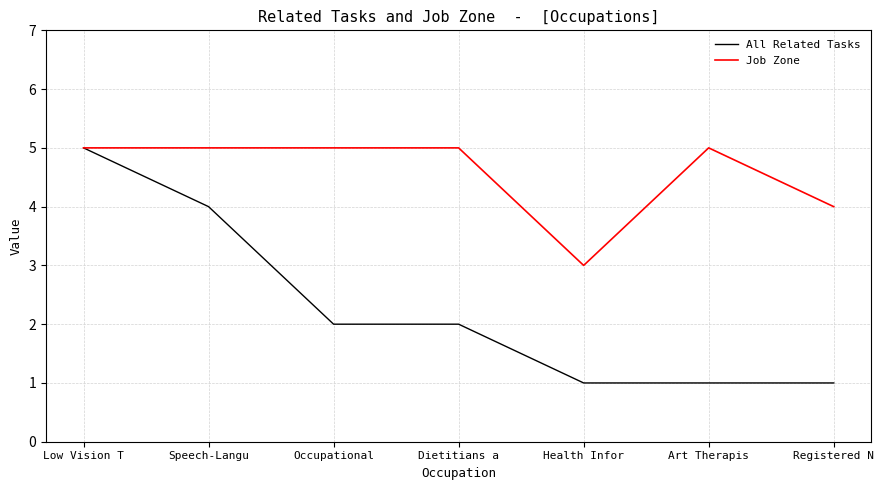

What position from the left is Art Therapis?

6